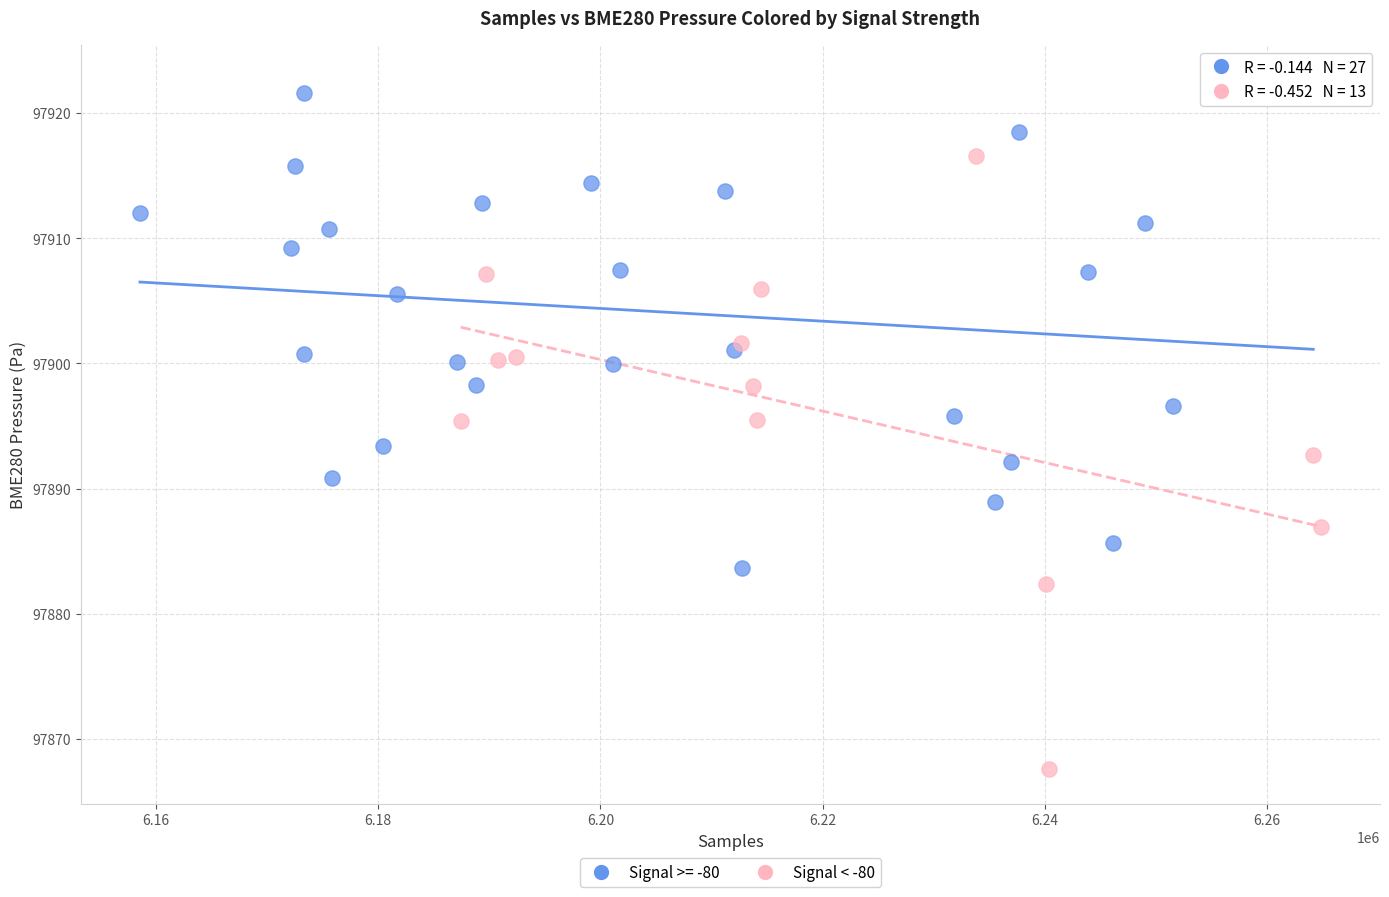

Which series reaches the minimum Y coordinate?

Signal < -80